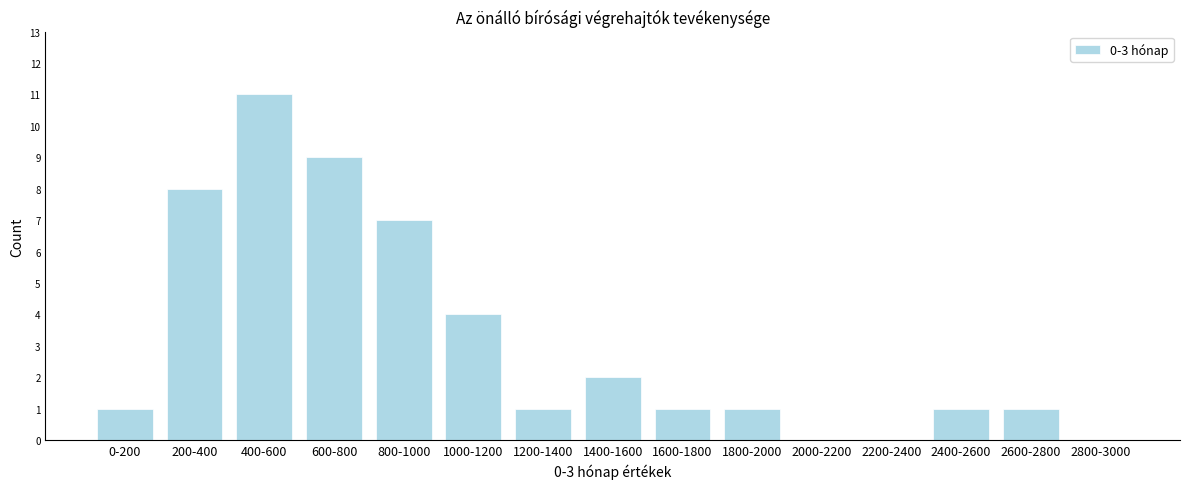

Reading right to left, what are all the values shown in this chart?

2800-3000=0	2600-2800=1	2400-2600=1	2200-2400=0	2000-2200=0	1800-2000=1	1600-1800=1	1400-1600=2	1200-1400=1	1000-1200=4	800-1000=7	600-800=9	400-600=11	200-400=8	0-200=1